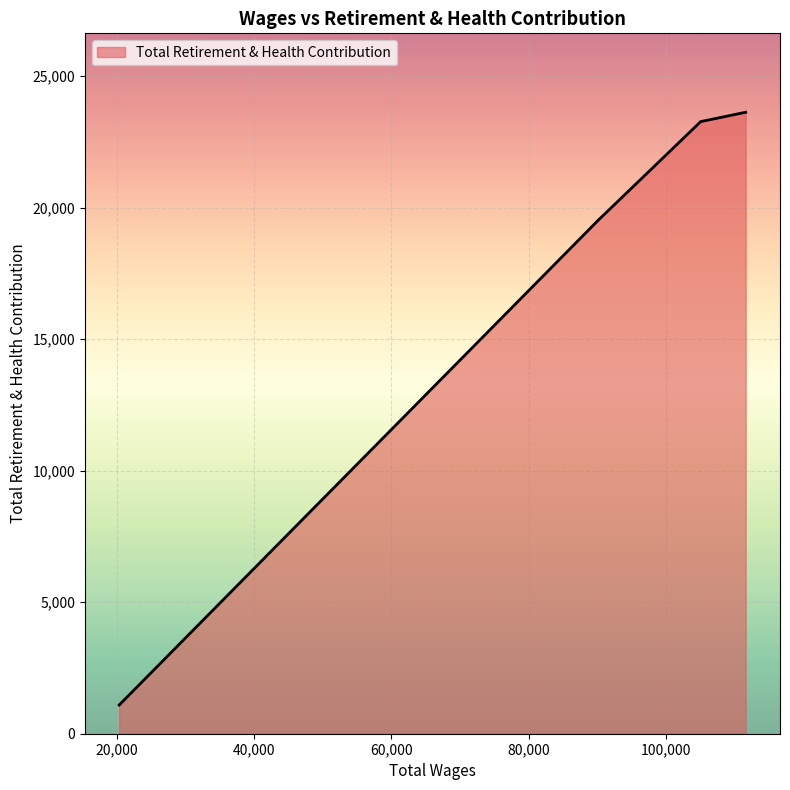

What is the difference between the maximum and minimum values?

22533.9